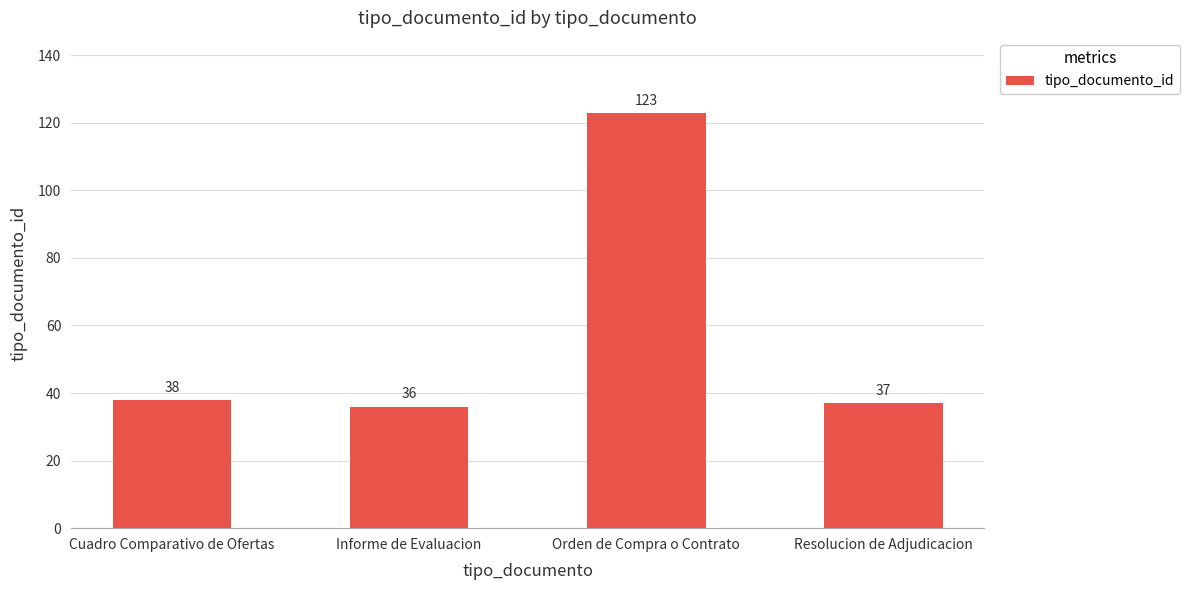

How many categories are shown in the chart?

4